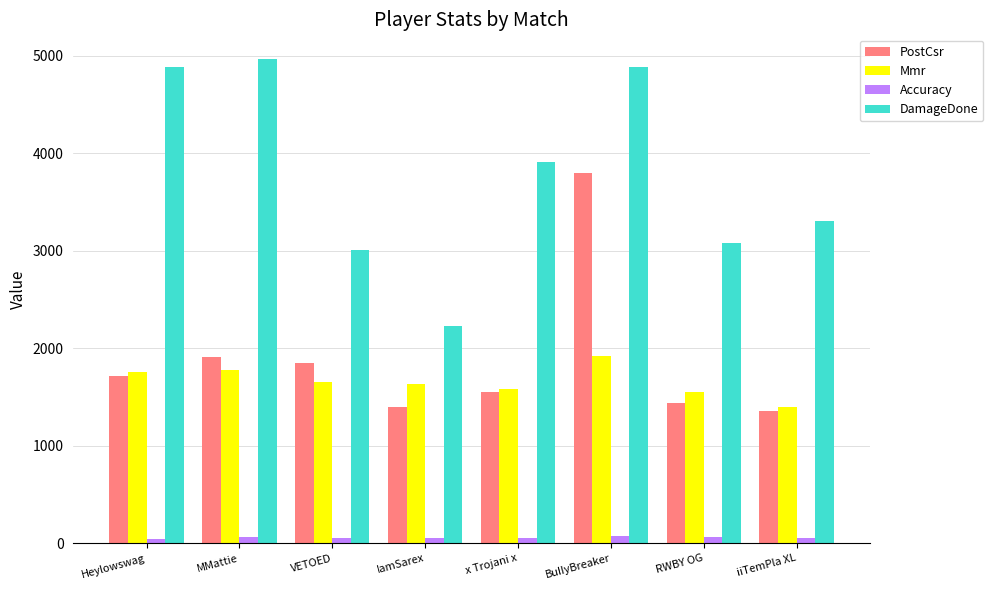

What is the label of the 3rd bar from the left?

VETOED